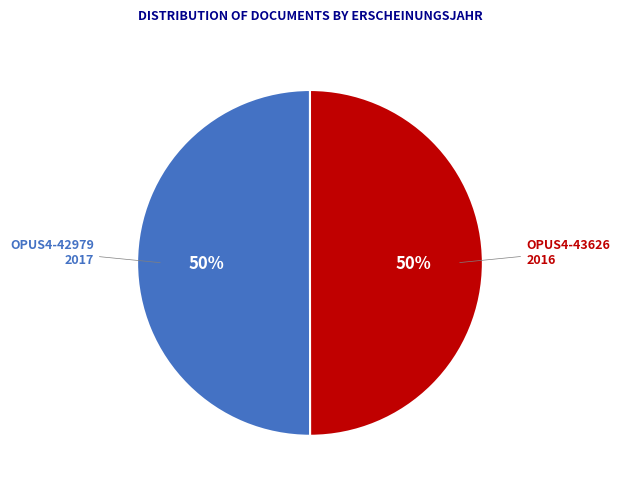

Combined, do OPUS4-43626 and OPUS4-42979 account for over 50%?

Yes